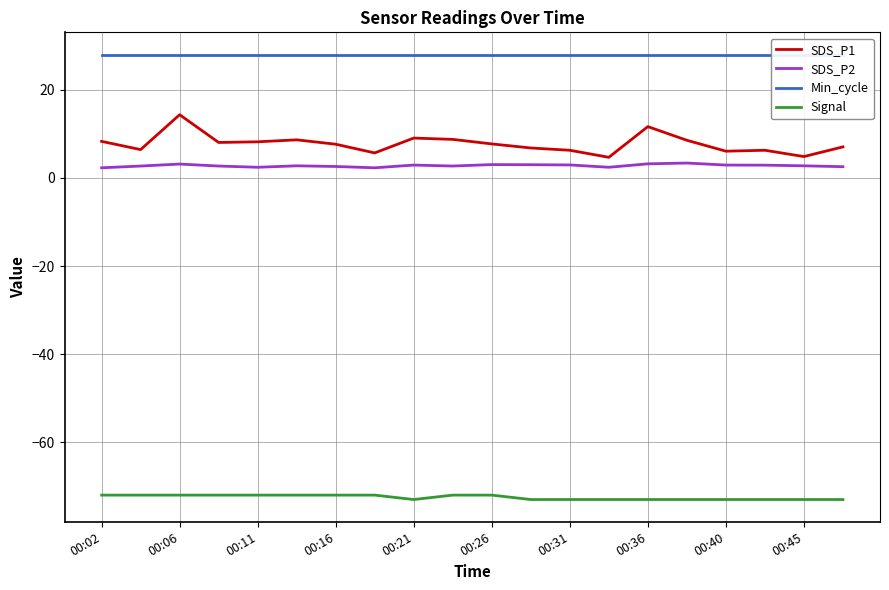

What is the approximate value of Min_cycle at 13?

28.0